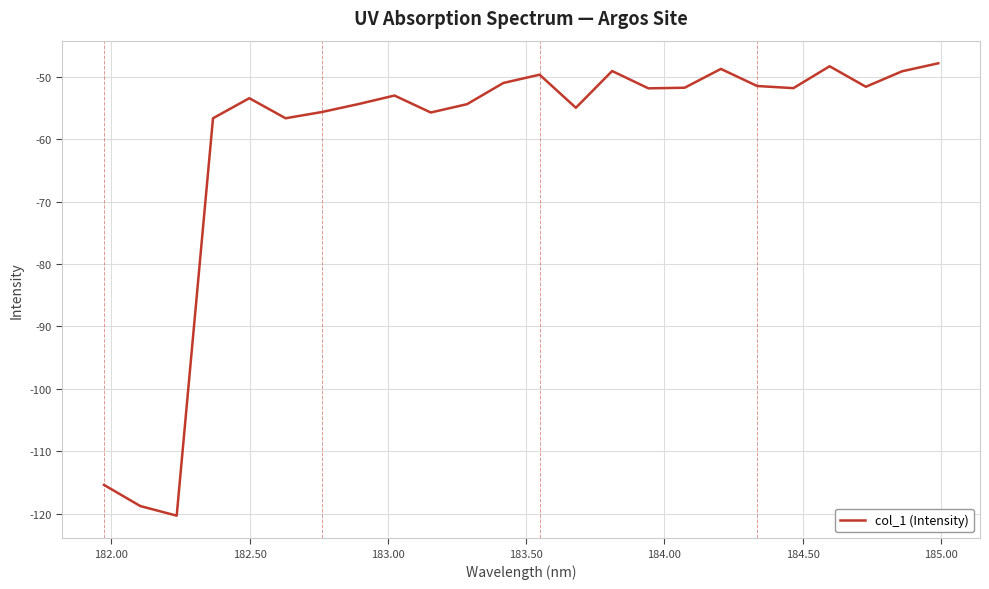

What is the difference between the maximum and minimum values?

72.5